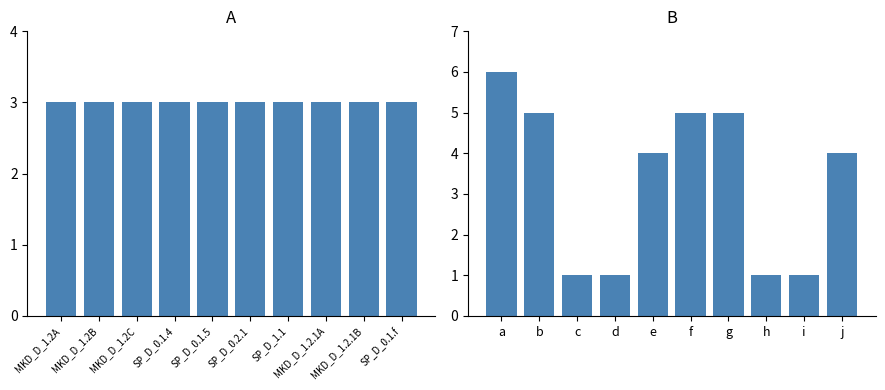

Are the bars grouped side by side (vs. stacked)?

Yes